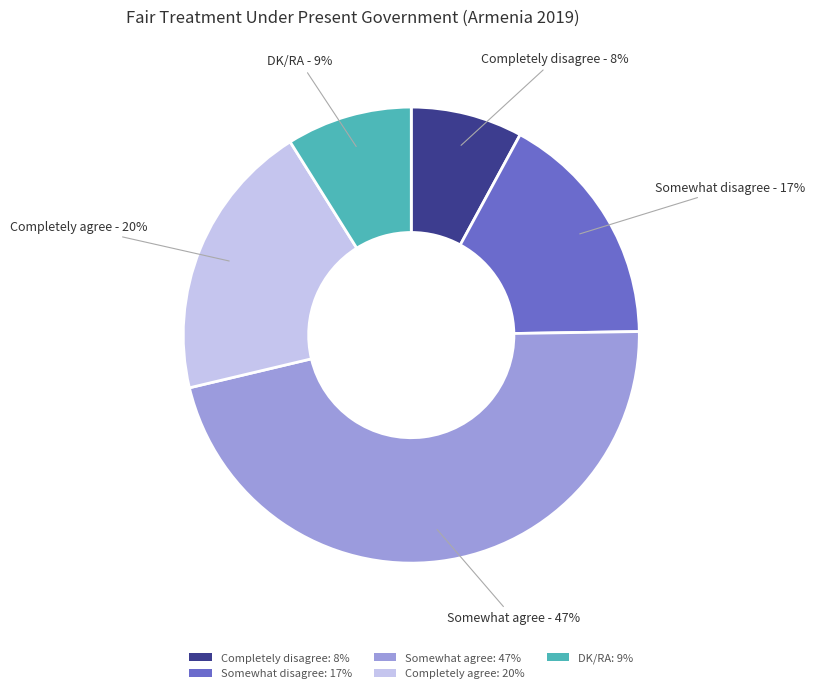

How many slices are in this pie chart?

5